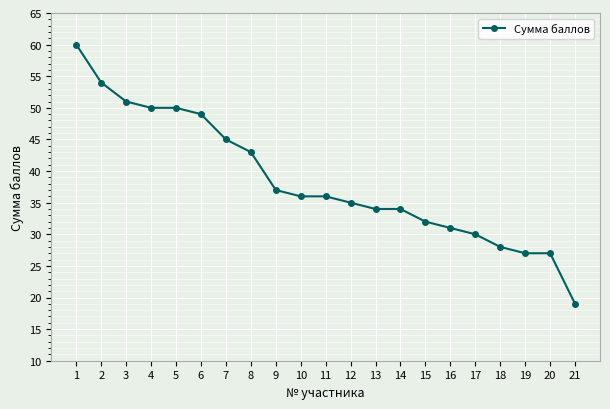

What is the average value?

38